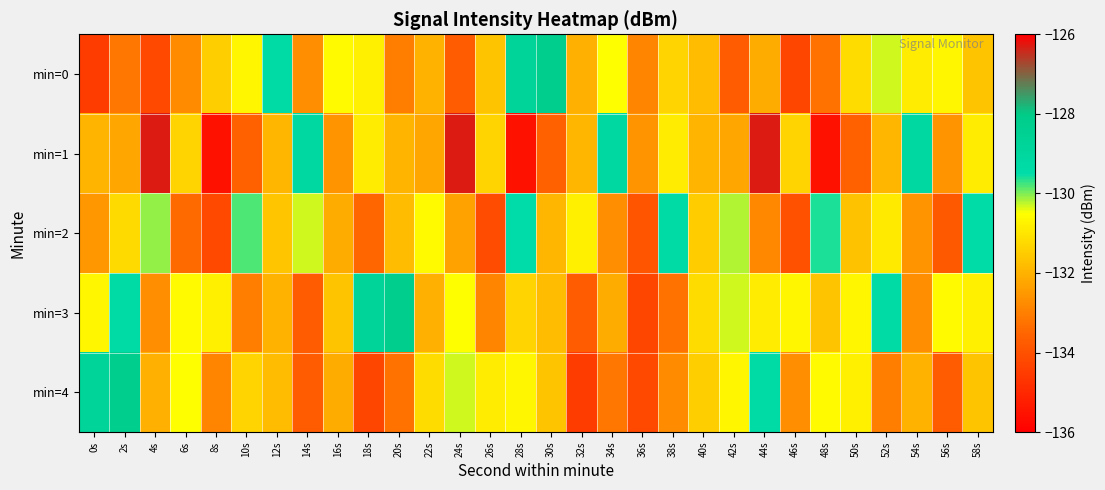

Reading left to right, list all the values displayed in this chart.

min=0: 0s=-134.5	2s=-133.2	4s=-134.2	6s=-132.8	8s=-131.5	10s=-130.7	12s=-129.4	14s=-132.7	16s=-130.6	18s=-130.8	20s=-133.0	22s=-132.0	24s=-133.8	26s=-131.7	28s=-128.8	30s=-128.2	32s=-132.0	34s=-130.5	36s=-132.9	38s=-131.3	40s=-131.8	42s=-133.8	44s=-132.1	46s=-134.3	48s=-133.3	50s=-131.2	52s=-130.3	54s=-130.9	56s=-130.7	58s=-131.6
min=1: 0s=-131.9	2s=-132.2	4s=-126.3	6s=-131.3	8s=-135.5	10s=-133.6	12s=-131.9	14s=-129.1	16s=-132.6	18s=-130.9	20s=-131.9	22s=-132.2	24s=-126.3	26s=-131.3	28s=-135.5	30s=-133.6	32s=-131.9	34s=-129.1	36s=-132.6	38s=-130.9	40s=-131.9	42s=-132.2	44s=-126.3	46s=-131.3	48s=-135.5	50s=-133.6	52s=-131.9	54s=-129.1	56s=-132.6	58s=-130.9
min=2: 0s=-132.5	2s=-131.2	4s=-130.1	6s=-133.4	8s=-134.2	10s=-129.8	12s=-131.6	14s=-130.3	16s=-132.1	18s=-133.5	20s=-131.8	22s=-130.6	24s=-132.3	26s=-134.1	28s=-129.5	30s=-131.9	32s=-130.8	34s=-132.7	36s=-133.9	38s=-129.3	40s=-131.5	42s=-130.2	44s=-132.8	46s=-134.0	48s=-129.6	50s=-131.7	52s=-130.9	54s=-132.6	56s=-133.8	58s=-129.4
min=3: 0s=-130.7	2s=-129.4	4s=-132.7	6s=-130.6	8s=-130.8	10s=-133.0	12s=-132.0	14s=-133.8	16s=-131.7	18s=-128.8	20s=-128.2	22s=-132.0	24s=-130.5	26s=-132.9	28s=-131.3	30s=-131.8	32s=-133.8	34s=-132.1	36s=-134.3	38s=-133.3	40s=-131.2	42s=-130.3	44s=-130.9	46s=-130.7	48s=-131.6	50s=-130.7	52s=-129.4	54s=-132.7	56s=-130.6	58s=-130.8
min=4: 0s=-128.8	2s=-128.2	4s=-132.0	6s=-130.5	8s=-132.9	10s=-131.3	12s=-131.8	14s=-133.8	16s=-132.1	18s=-134.3	20s=-133.3	22s=-131.2	24s=-130.3	26s=-130.9	28s=-130.7	30s=-131.6	32s=-134.5	34s=-133.2	36s=-134.2	38s=-132.8	40s=-131.5	42s=-130.7	44s=-129.4	46s=-132.7	48s=-130.6	50s=-130.8	52s=-133.0	54s=-132.0	56s=-133.8	58s=-131.7